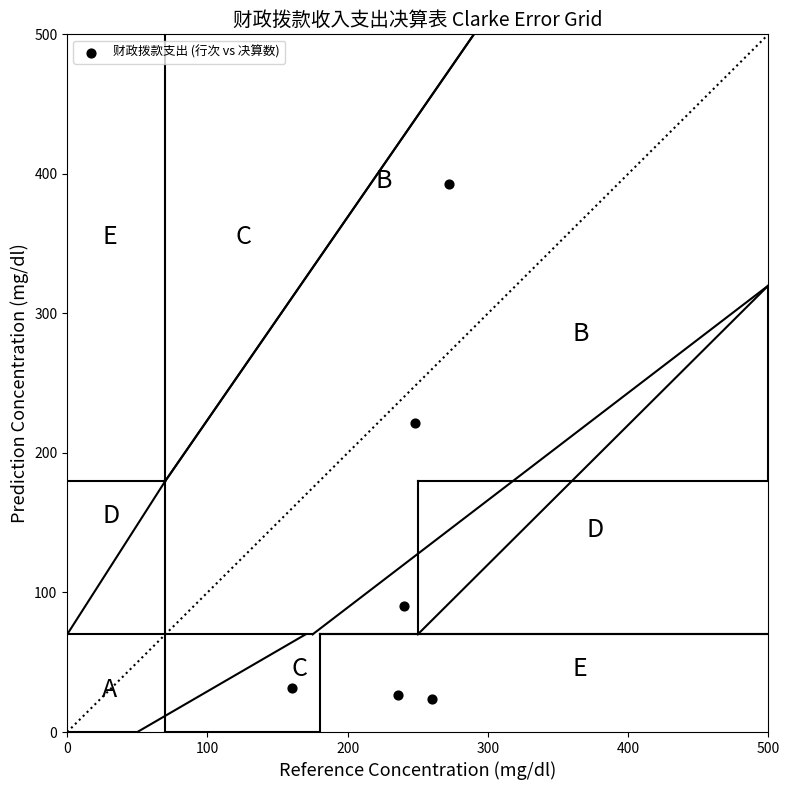

What Y value in the scatter plot is closest to 208?

221.2